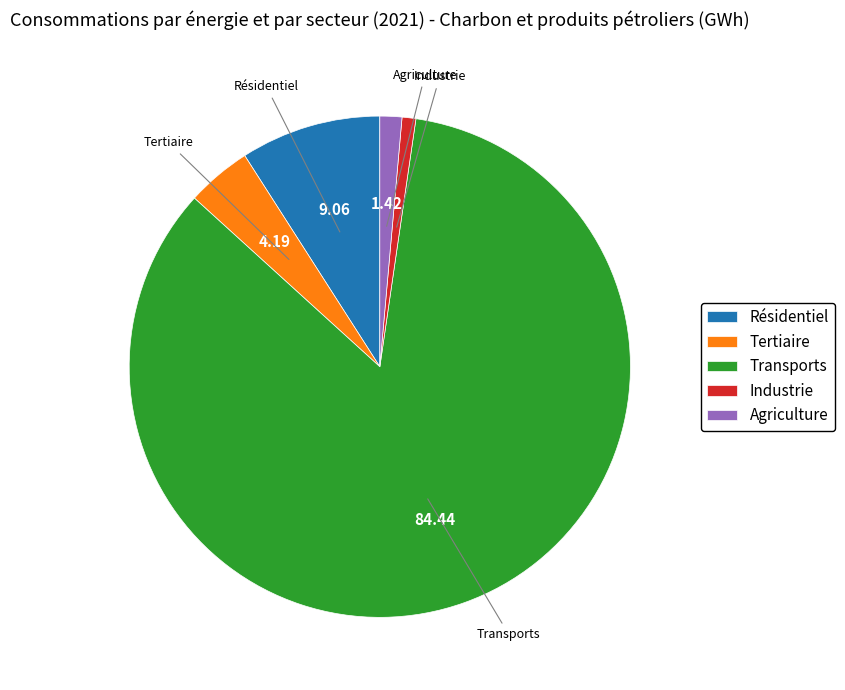

Combined, do Industrie and Tertiaire account for over 50%?

No